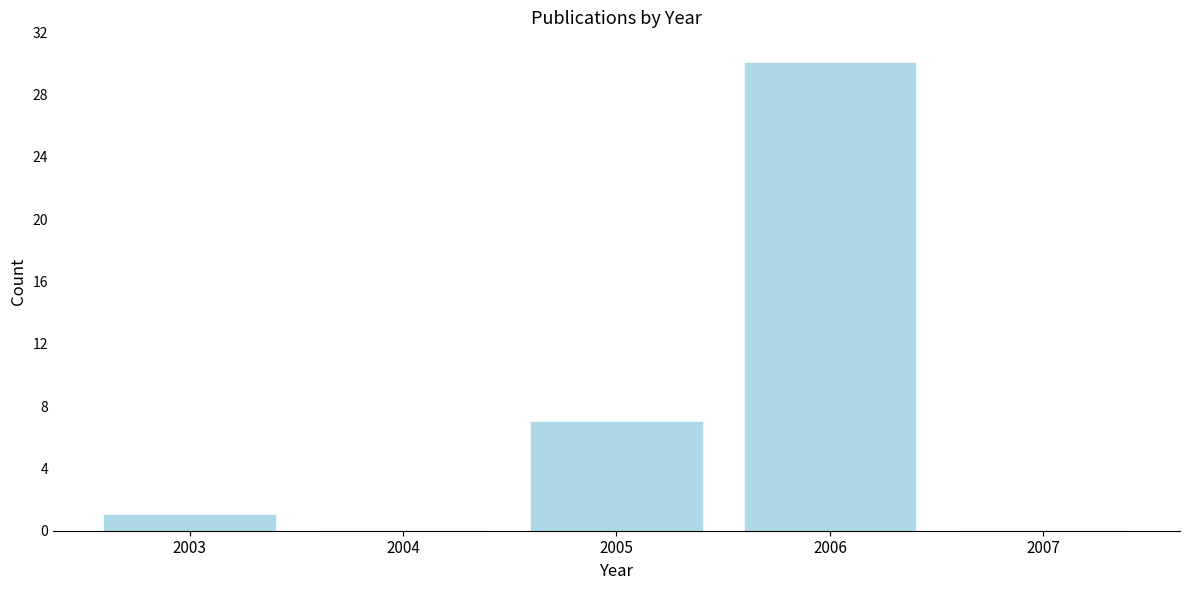

Reading left to right, transcribe all the data shown in this chart.

2003=1	2004=0	2005=7	2006=30	2007=0